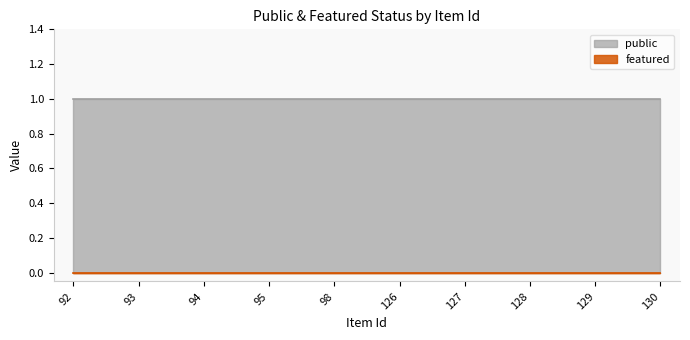

Count the number of categories in the chart.

10